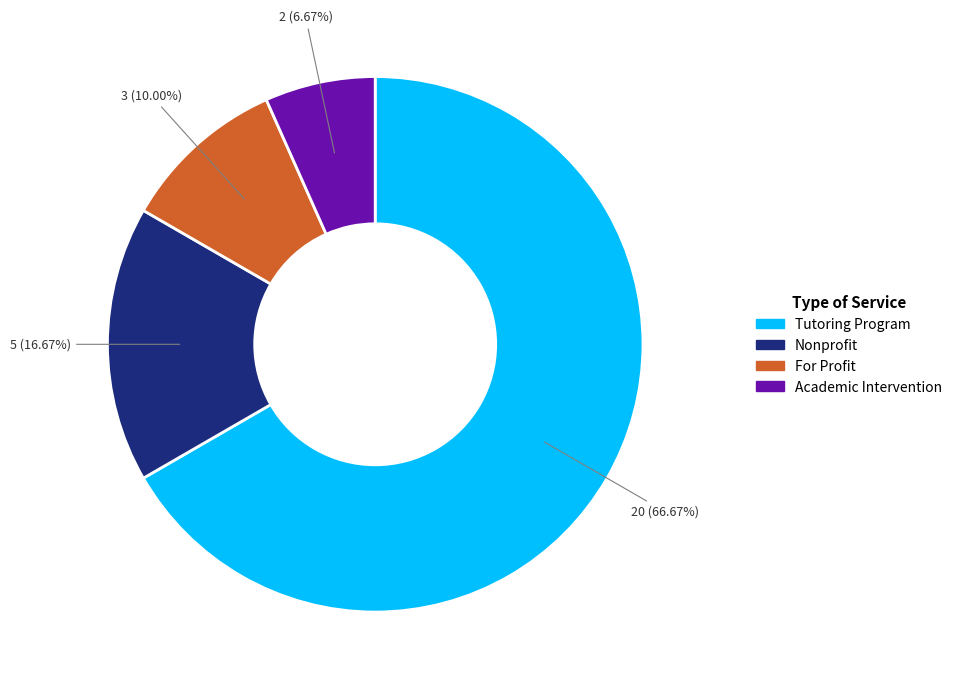

Which category has the biggest portion of the pie?

Tutoring Program